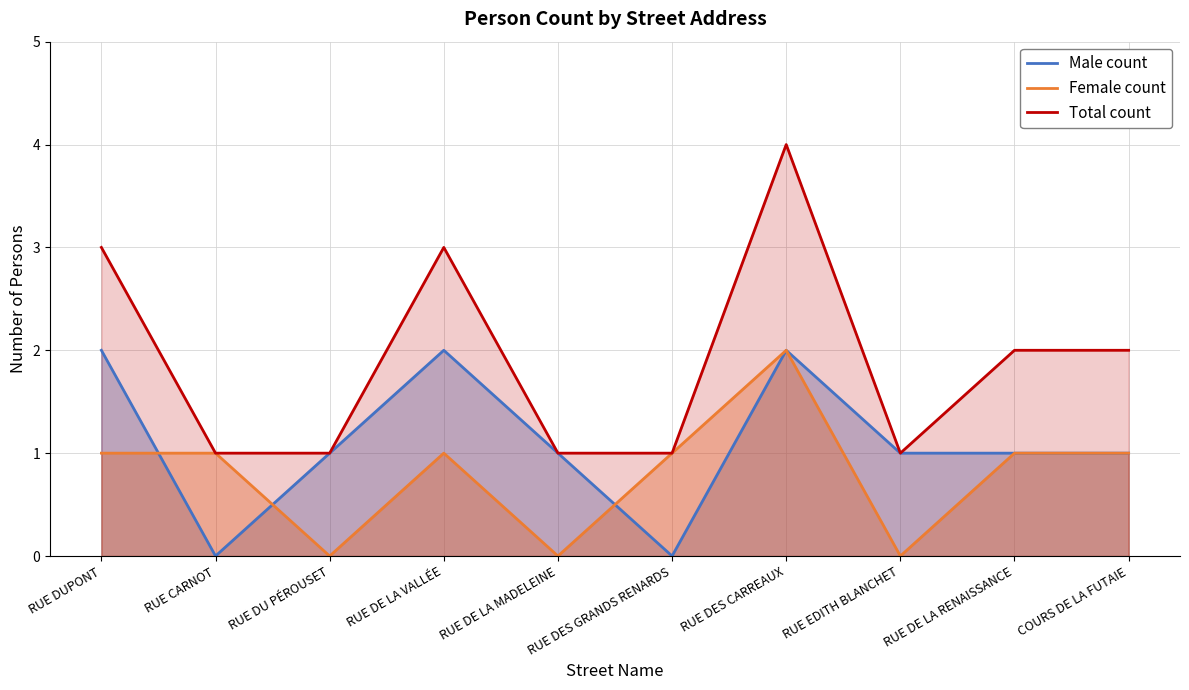

At which category is the sum across all series the highest?

RUE DES CARREAUX